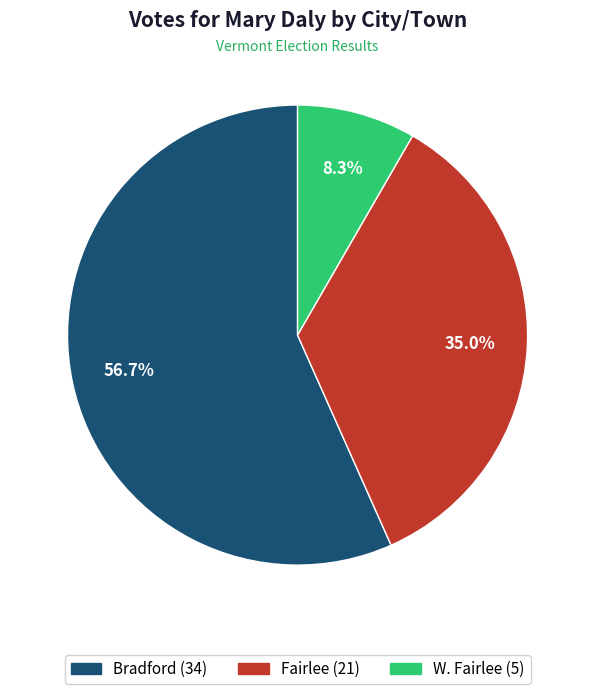

Approximately how many times larger is the value at Bradford compared to W. Fairlee?

6.8